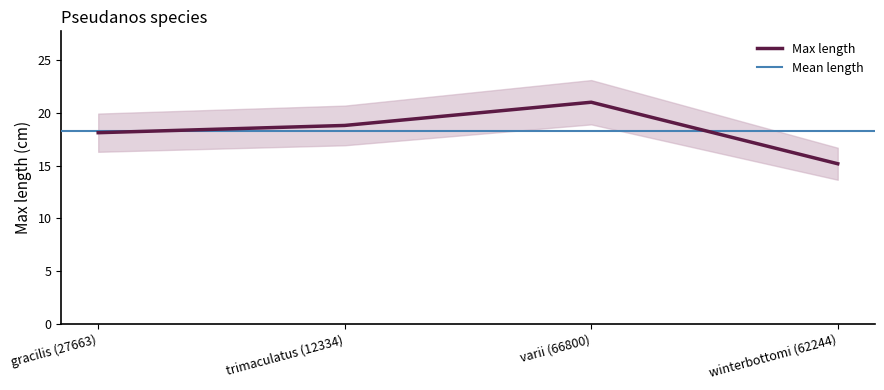

What is the minimum value shown in the chart?

15.2